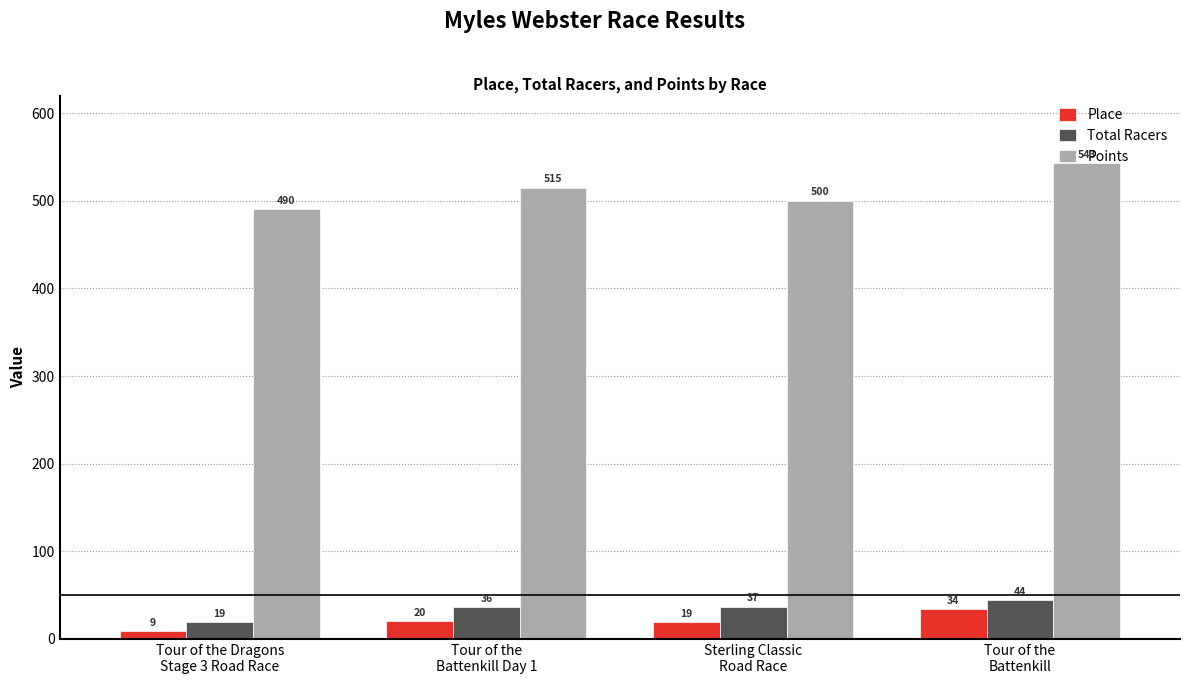

Which series has the largest total across all categories?

Points